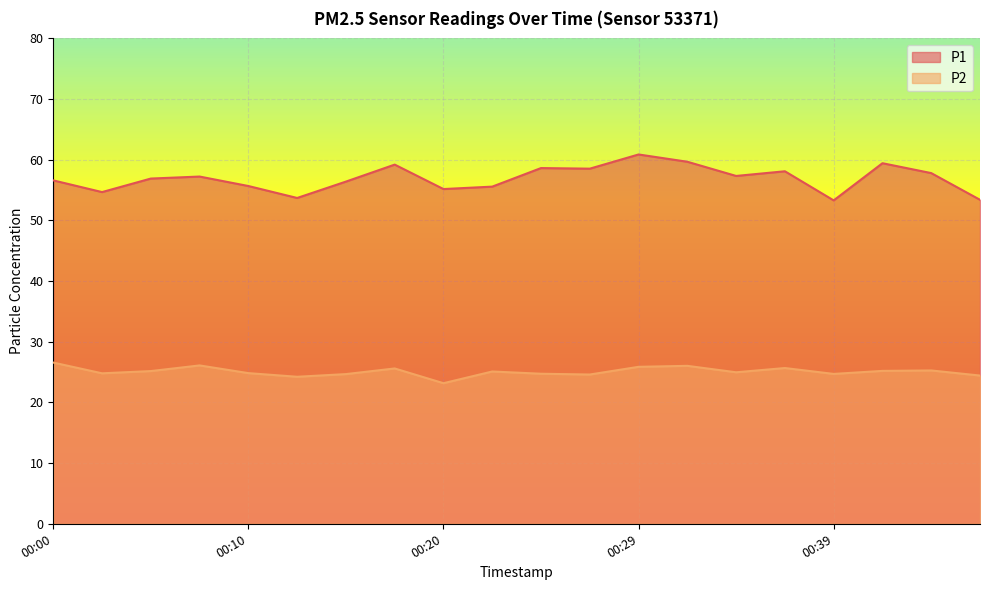

The P1 series shows 103.4 at 00:37. True or false?

False